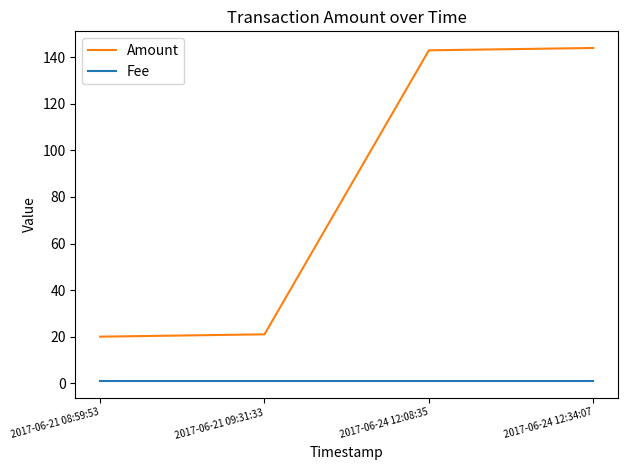

Reading left to right, list all the values displayed in this chart.

Amount: 20	21	143	144
Fee: 1	1	1	1